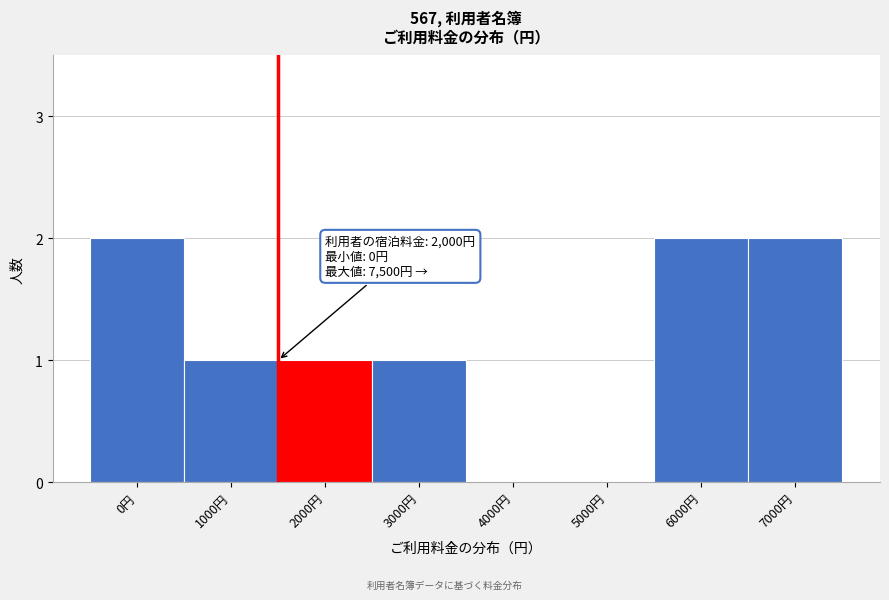

Reading left to right, what are all the values shown in this chart?

0円=2	1000円=1	2000円=1	3000円=1	4000円=0	5000円=0	6000円=2	7000円=2